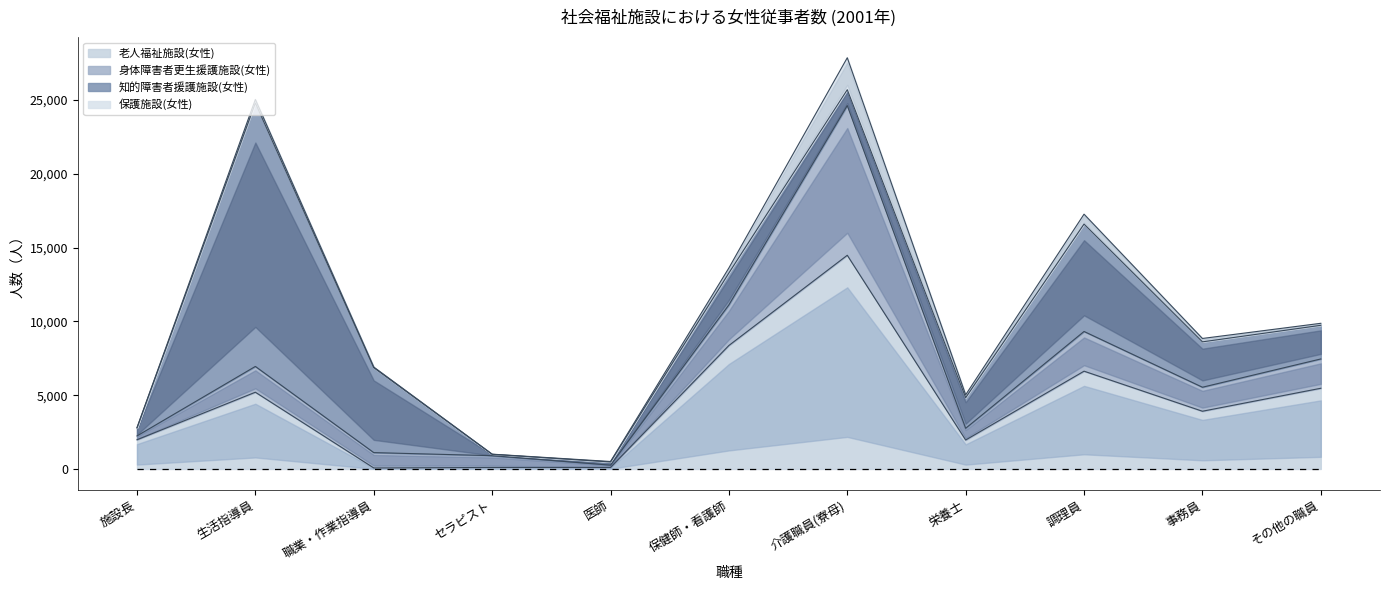

True or false: 保護施設(女性) and 身体障害者更生援護施設(女性) intersect in this chart.

False